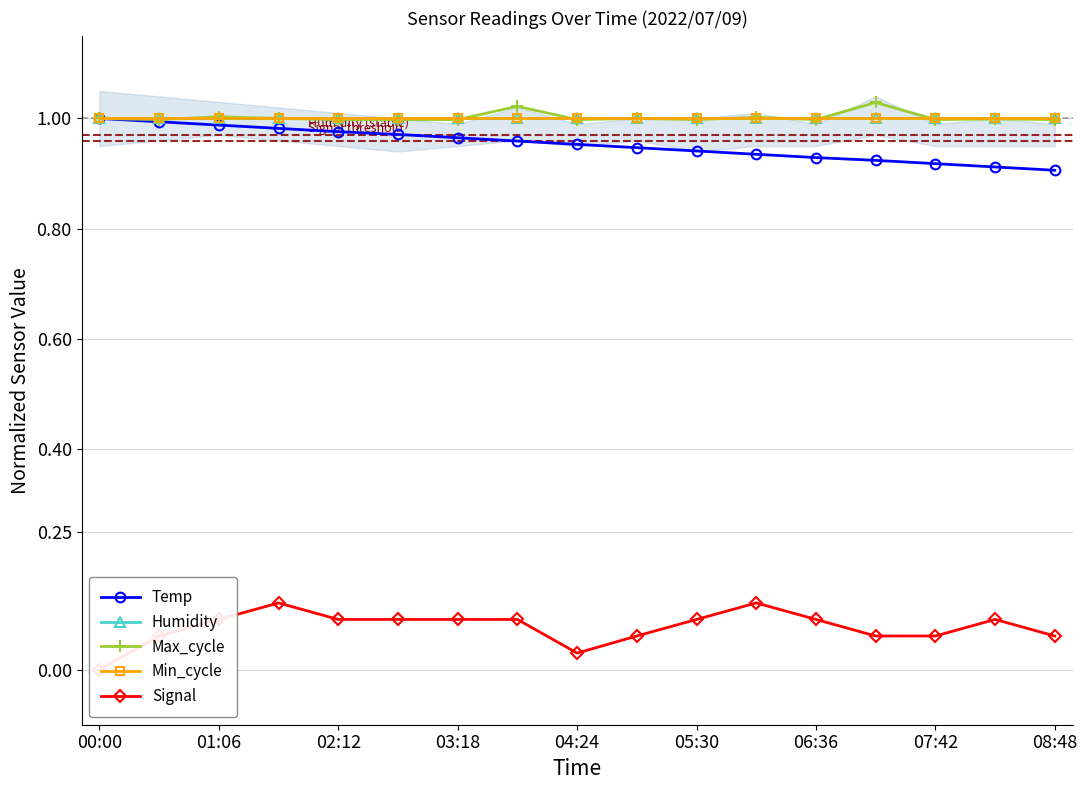

Reading left to right, what are all the values shown in this chart?

Temp: 1.0	1.0	1.0	1.0	1.0	1.0	1.0	1.0	1.0	0.9	0.9	0.9	0.9	0.9	0.9	0.9	0.9
Humidity: 1.0	1.0	1.0	1.0	1.0	1.0	1.0	1.0	1.0	1.0	1.0	1.0	1.0	1.0	1.0	1.0	1.0
Max_cycle: 1.0	1.0	1.0	1.0	1.0	1.0	1.0	1.0	1.0	1.0	1.0	1.0	1.0	1.0	1.0	1.0	1.0
Min_cycle: 1.0	1.0	1.0	1.0	1.0	1.0	1.0	1.0	1.0	1.0	1.0	1.0	1.0	1.0	1.0	1.0	1.0
Signal: 0.0	0.1	0.1	0.1	0.1	0.1	0.1	0.1	0.0	0.1	0.1	0.1	0.1	0.1	0.1	0.1	0.1